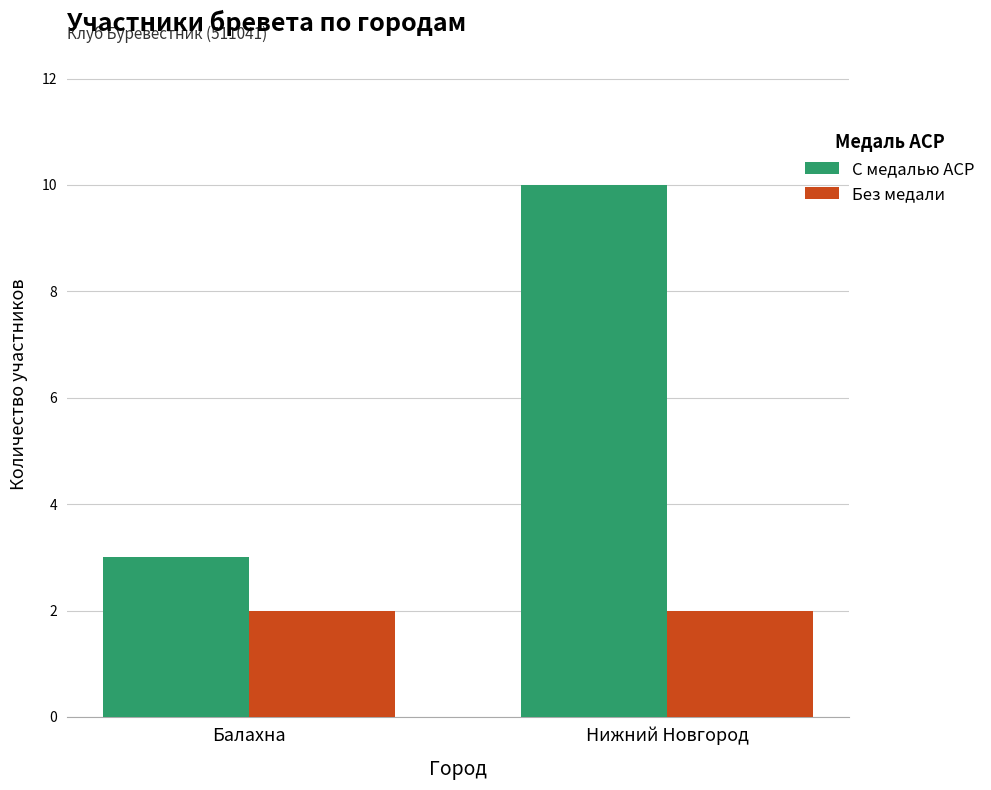

Which series has the largest range (max minus min)?

С медалью ACP